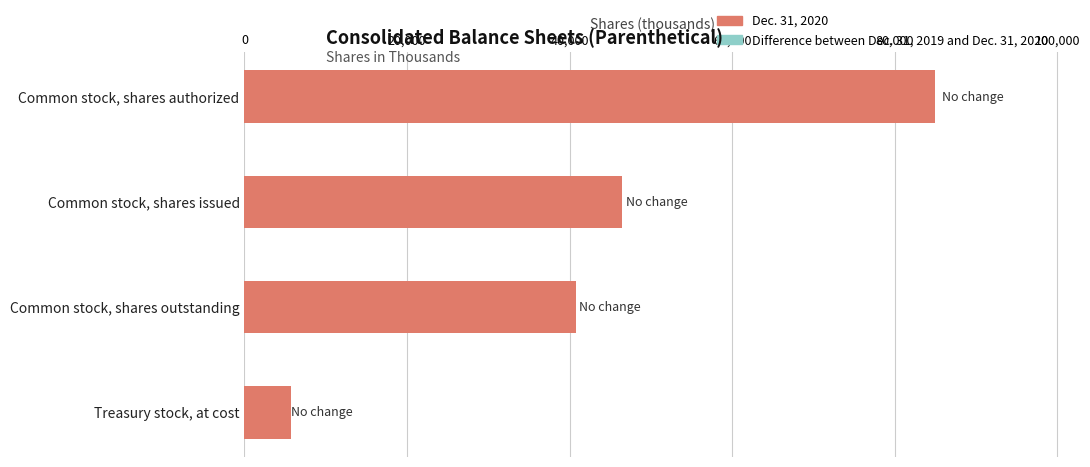

True or false: the data shows 19176 at Common stock, shares outstanding.

False